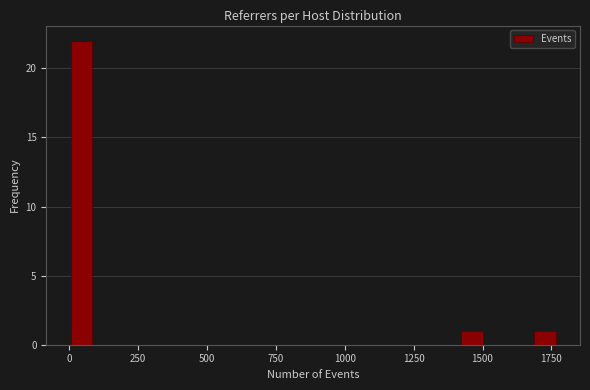

Read against the x-axis, roughly where is the centre of the tallest bar?

50